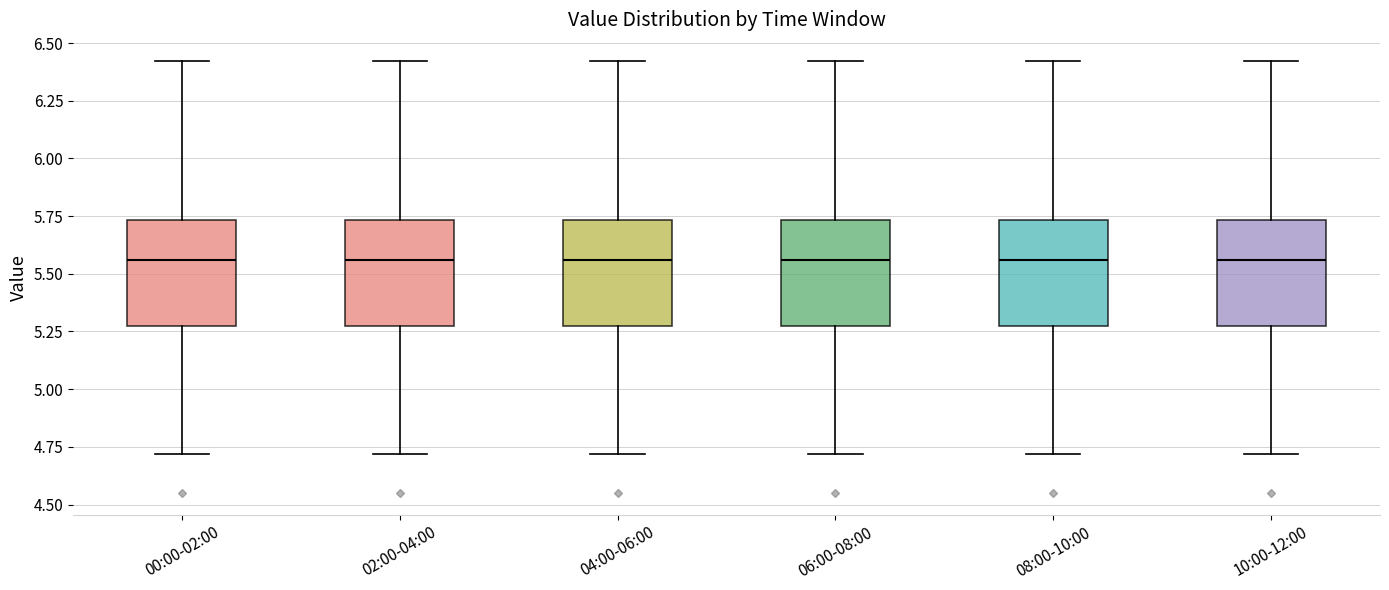

Reading left to right, read every box against the y-axis: the position of its median line, the range the box covers, and the ends of its whiskers. The values are not printed on the chart, so give them approximately, as read against the axis.

00:00-02:00: median 5.55, box 5.25 to 5.75, whiskers 4.70 to 6.40
02:00-04:00: median 5.55, box 5.25 to 5.75, whiskers 4.70 to 6.40
04:00-06:00: median 5.55, box 5.25 to 5.75, whiskers 4.70 to 6.40
06:00-08:00: median 5.55, box 5.25 to 5.75, whiskers 4.70 to 6.40
08:00-10:00: median 5.55, box 5.25 to 5.75, whiskers 4.70 to 6.40
10:00-12:00: median 5.55, box 5.25 to 5.75, whiskers 4.70 to 6.40